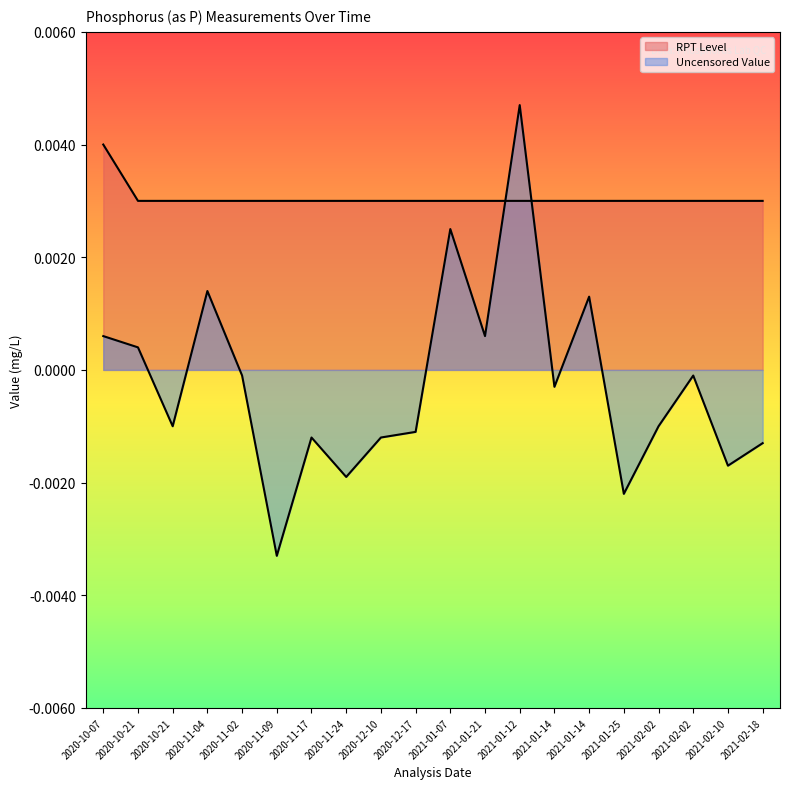

How many times do RPT Level and Uncensored Value cross each other?

2